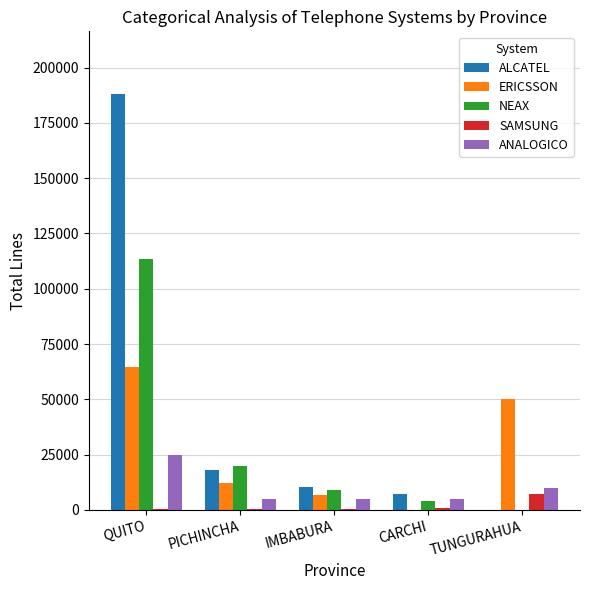

At which category does the chart reach its peak across all series?

QUITO